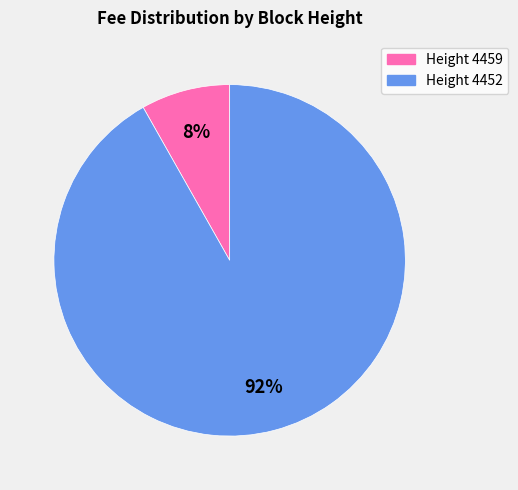

Is there a majority slice in this chart?

Yes